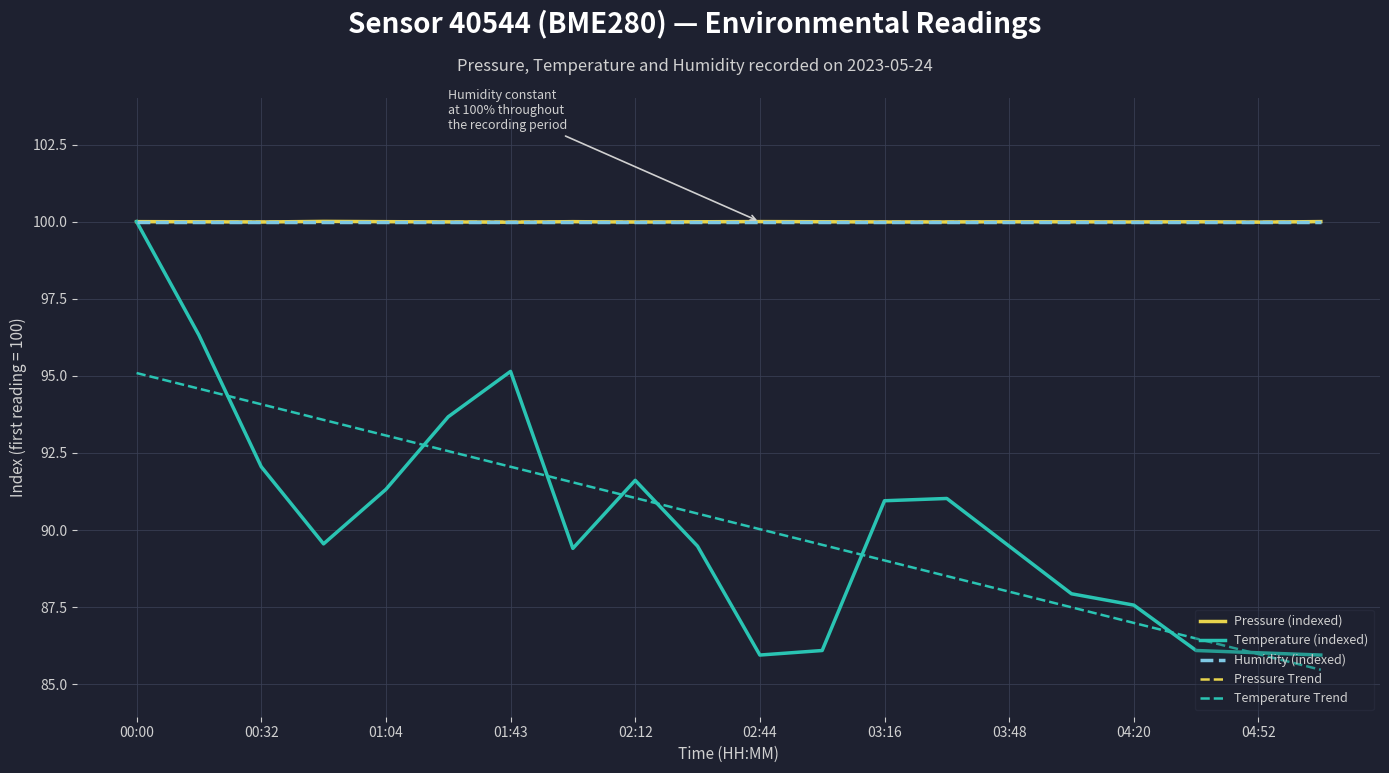

What is the maximum value for Temperature Trend?

95.1